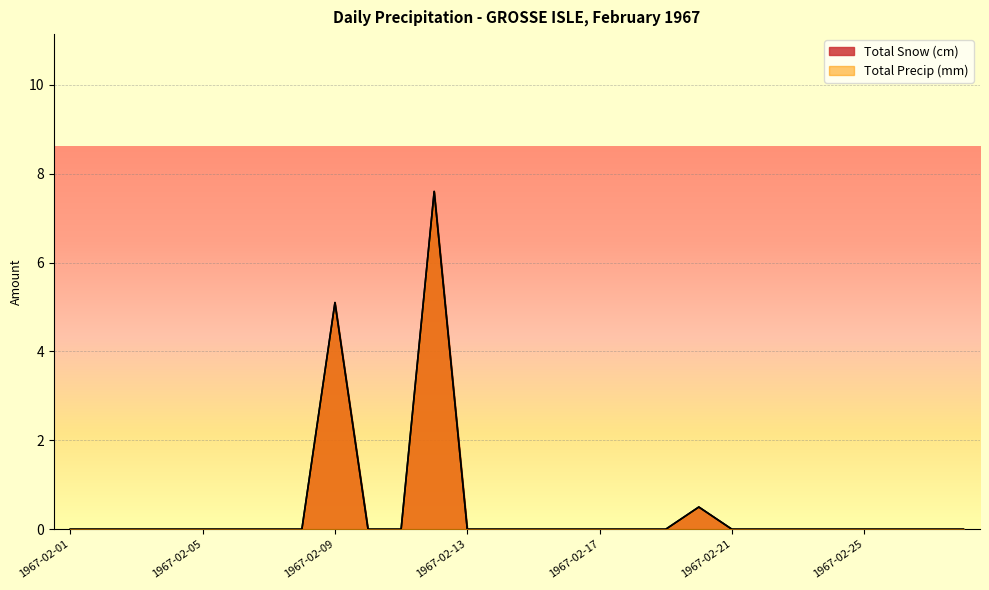

Does the chart display data point markers on the line(s)?

No